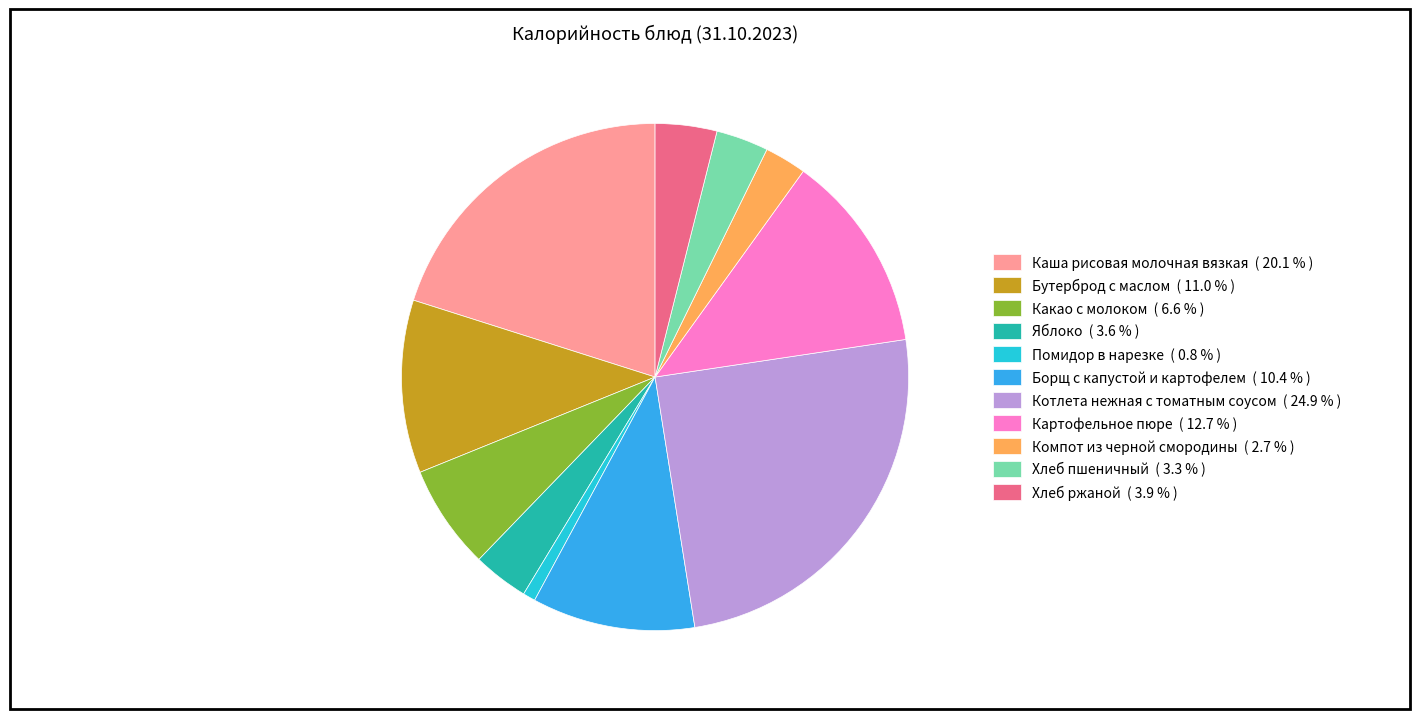

Does any single category account for the majority?

No